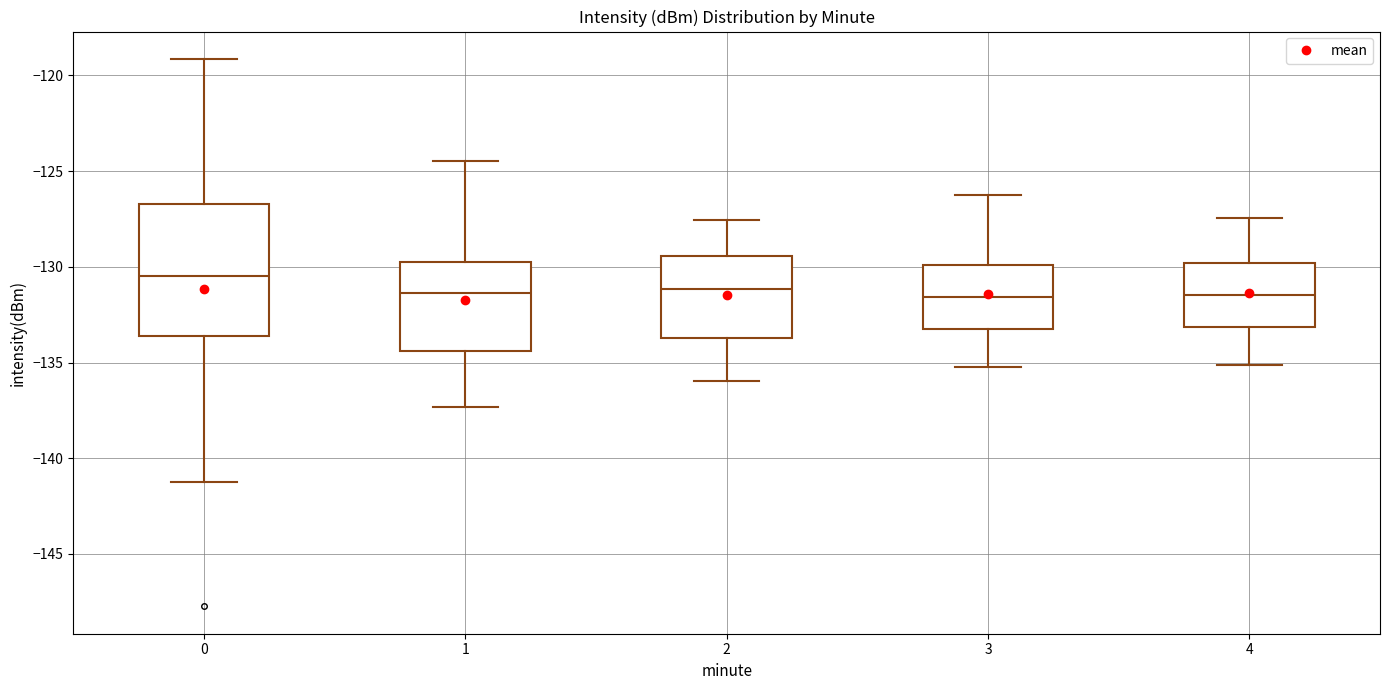

Which box has the highest median line?

0